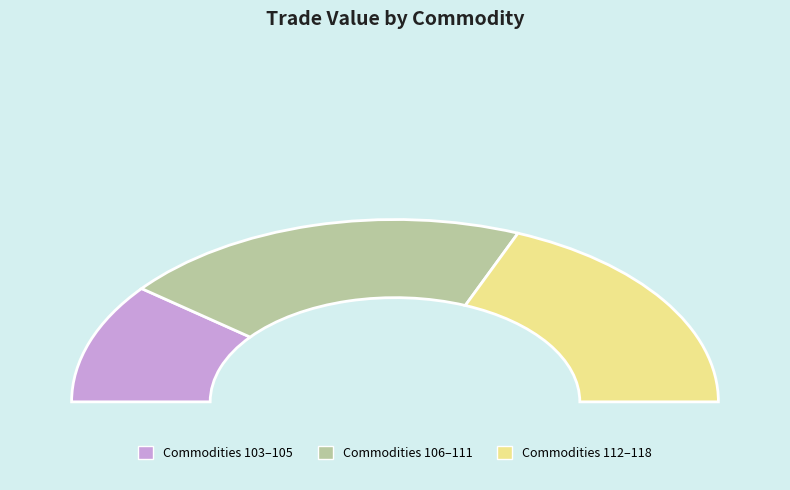

Which has a higher value, 106 or 104?

106